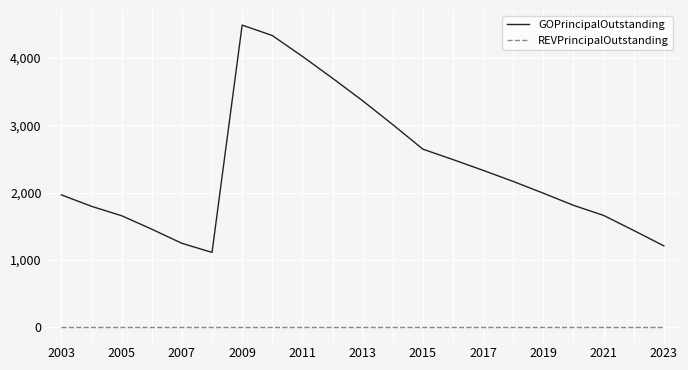

True or false: REVPrincipalOutstanding and GOPrincipalOutstanding intersect in this chart.

False